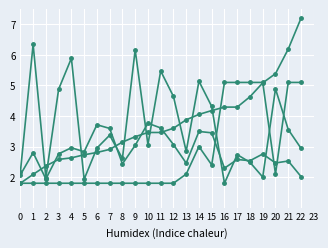

Reading left to right, what are all the values shown in this chart?

g: 0=1.8	1=2.1	2=2.4	3=2.6	4=2.6	5=2.7	6=2.8	7=2.9	8=3.1	9=3.3	10=3.5	11=3.5	12=3.6	13=3.9	14=4.1	15=4.2	16=4.3	17=4.3	18=4.6	19=5.1	20=5.4	21=6.2	22=7.2
cm: 0=2.2	1=6.3	2=2.0	3=4.9	4=5.9	5=1.9	6=3.0	7=3.4	8=2.6	9=6.2	10=3.1	11=5.5	12=4.6	13=2.8	14=5.1	15=4.3	16=1.8	17=2.7	18=2.5	19=2.0	20=4.9	21=3.6	22=2.9
Sh: 0=2.1	1=2.8	2=1.9	3=2.8	4=3.0	5=2.8	6=3.7	7=3.6	8=2.4	9=3.0	10=3.8	11=3.6	12=3.1	13=2.5	14=3.5	15=3.5	16=2.3	17=2.6	18=2.5	19=2.8	20=2.5	21=2.5	22=2.0
size: 0=1.8	1=1.8	2=1.8	3=1.8	4=1.8	5=1.8	6=1.8	7=1.8	8=1.8	9=1.8	10=1.8	11=1.8	12=1.8	13=2.1	14=3.0	15=2.4	16=5.1	17=5.1	18=5.1	19=5.1	20=2.1	21=5.1	22=5.1